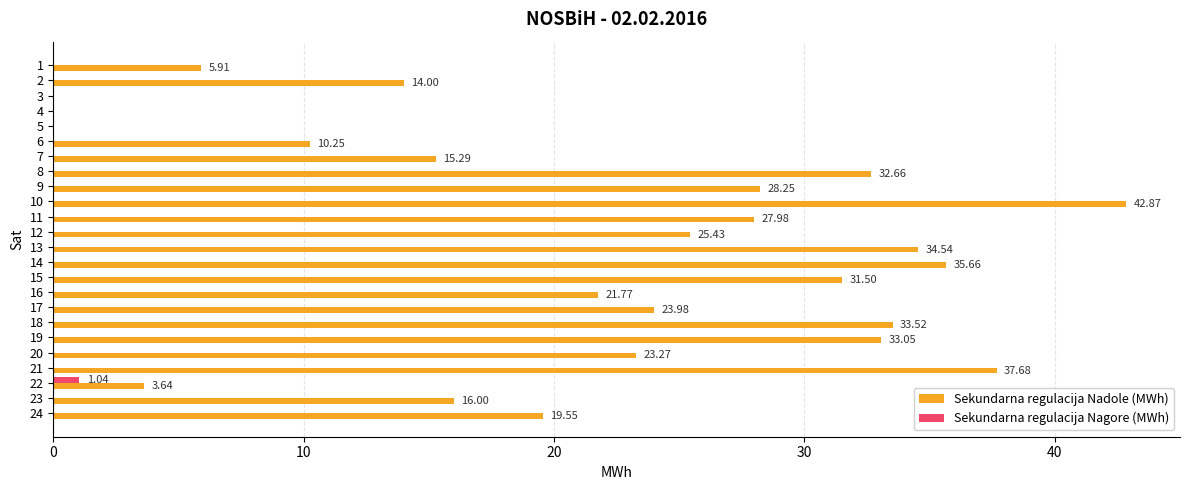

Which series has the largest total across all categories?

Sekundarna regulacija Nadole (MWh)